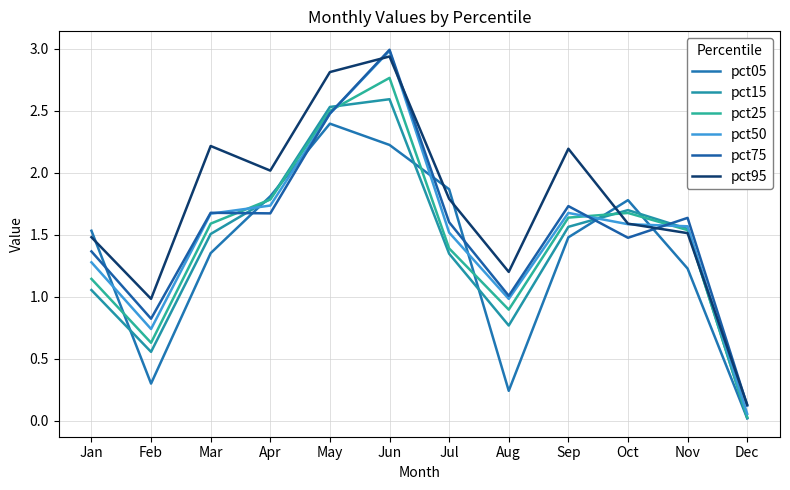

Which series has the largest total across all categories?

pct95